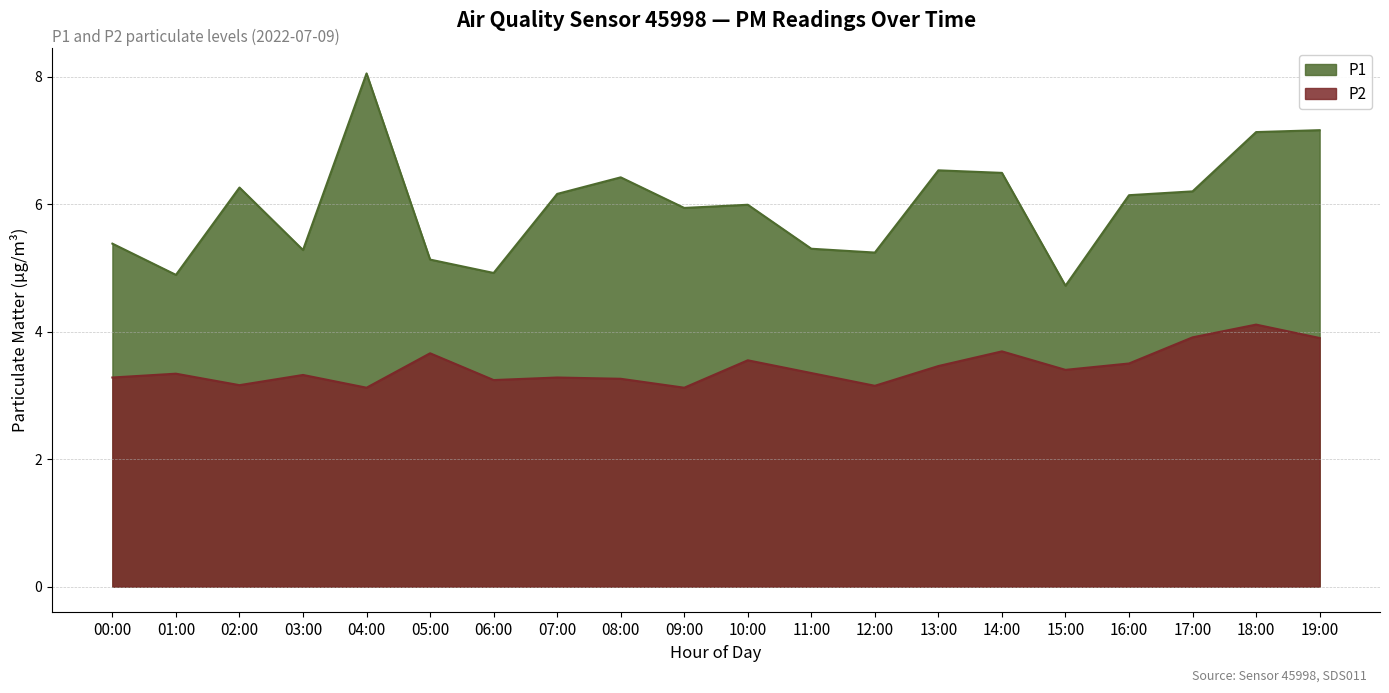

Which category has the highest value in the P2 series?

18:00